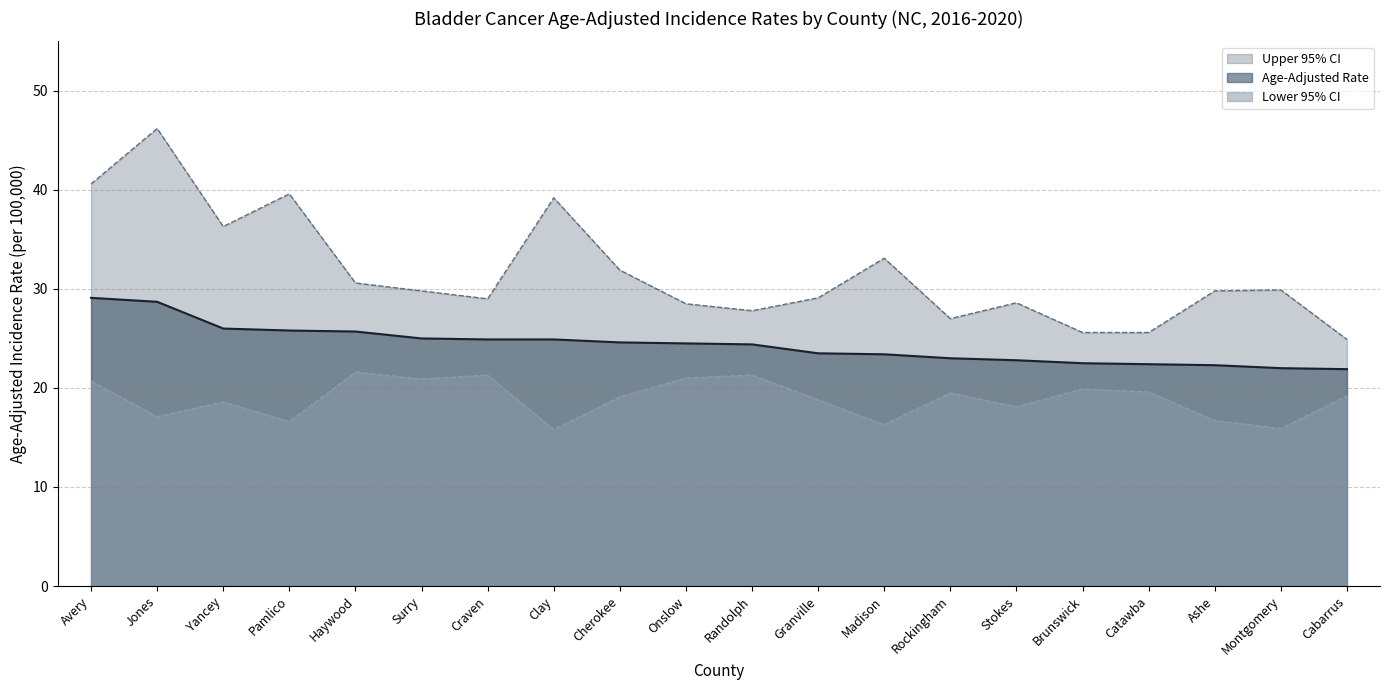

What is the total value across all series at Craven?

75.2